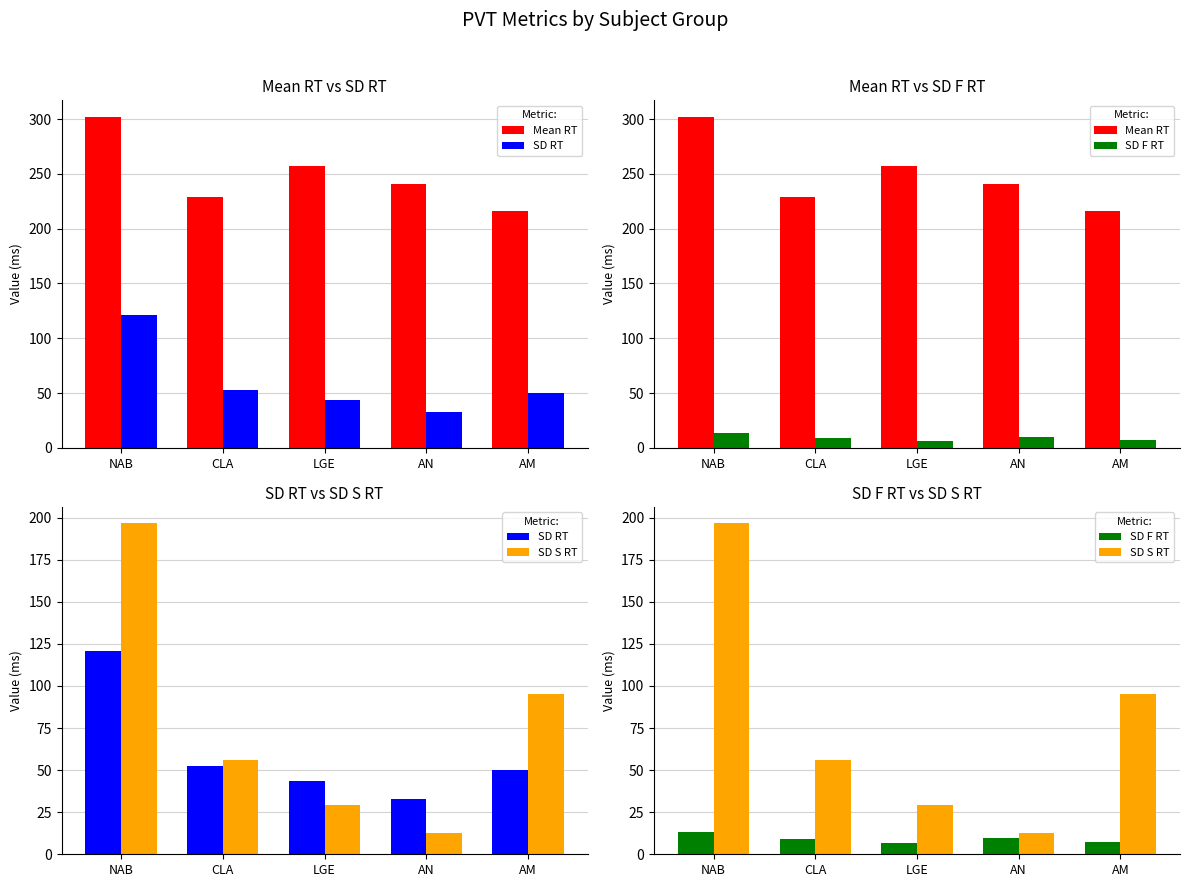

At which label does SD RT reach its minimum?

AN